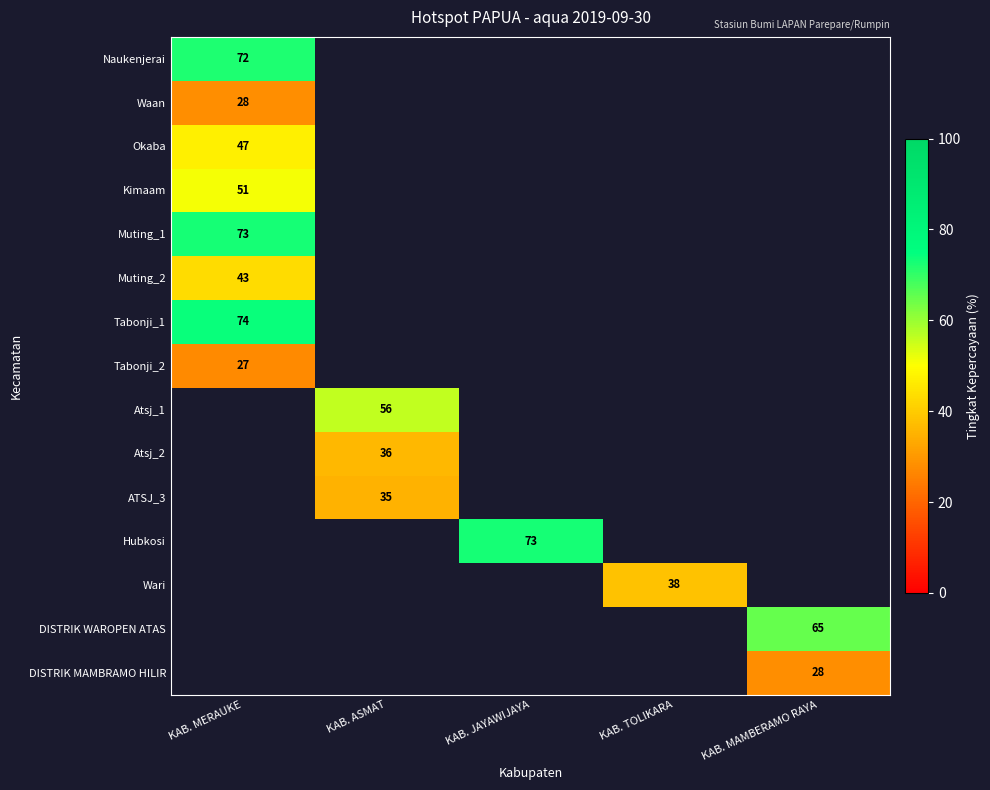

Which category has the lowest value across all series?

KAB. MERAUKE